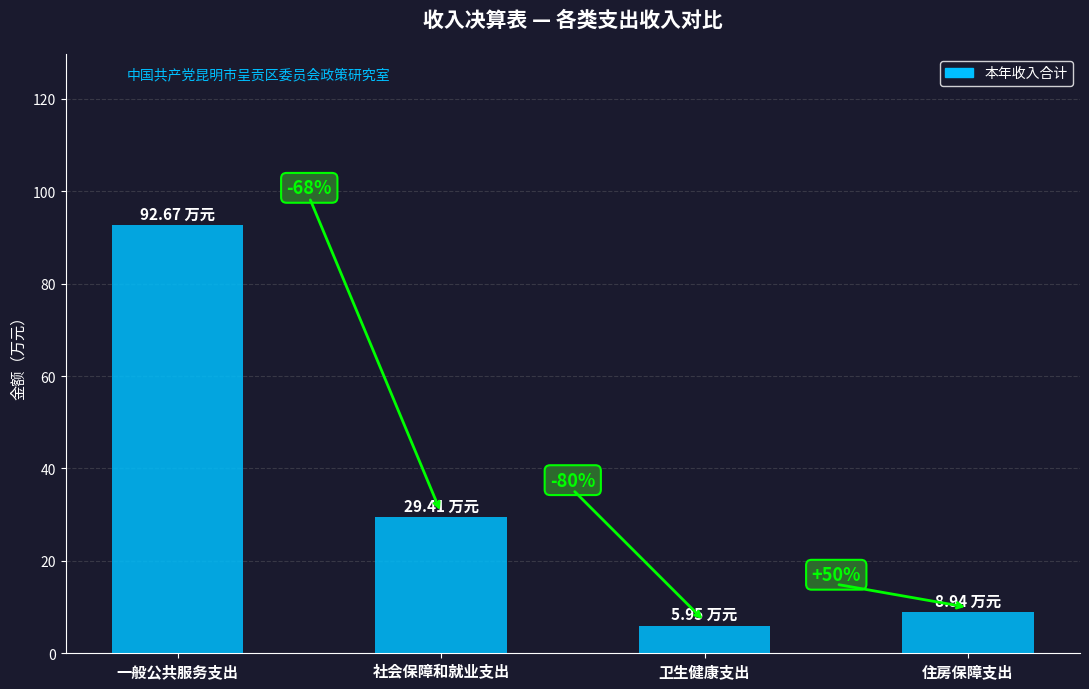

What is the change in value from 社会保障和就业支出 to 住房保障支出?

-20.5